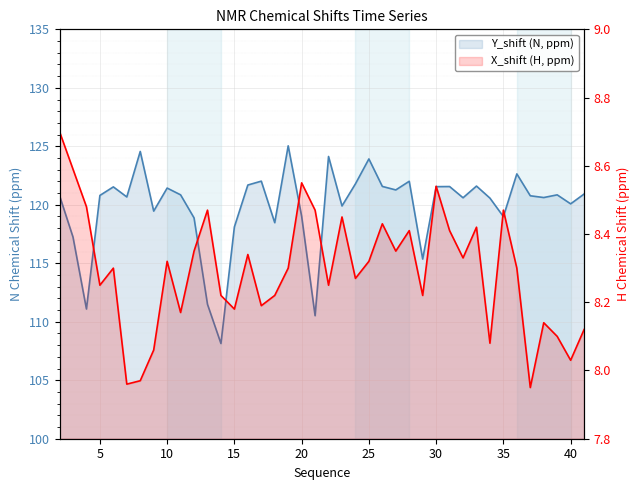

At 29, list the series in order from largest to smallest.

Y_shift, X_shift